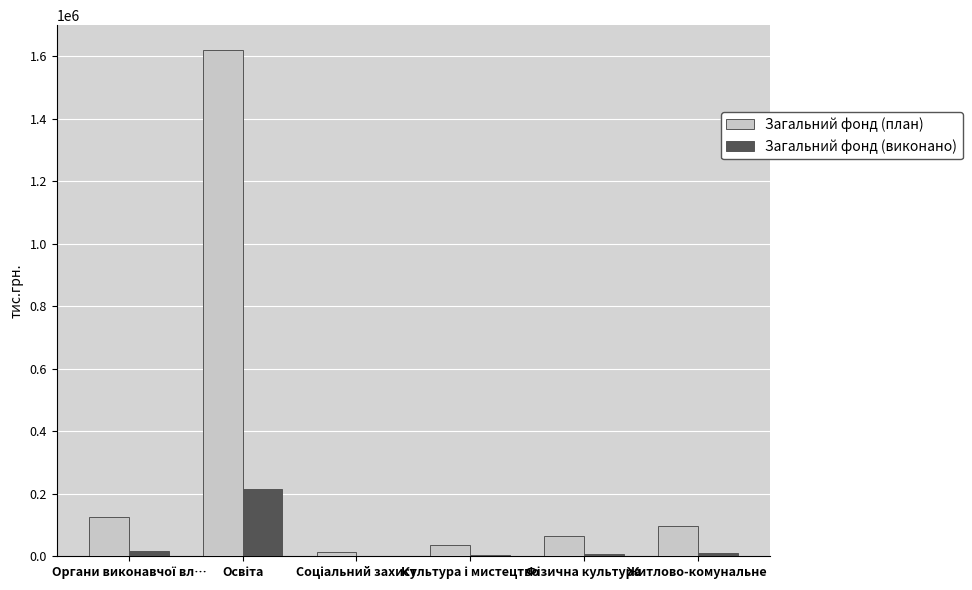

What is the sum of all Загальний фонд (виконано) values?

253939.0